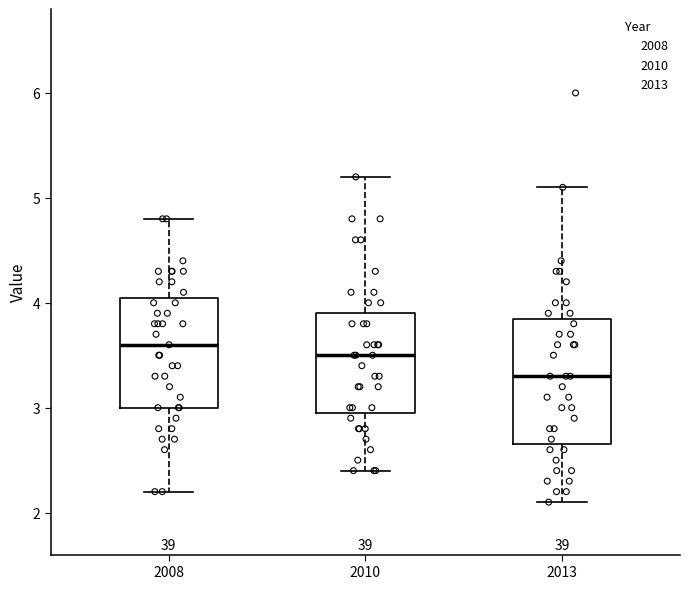

Which box has the highest median line?

2008